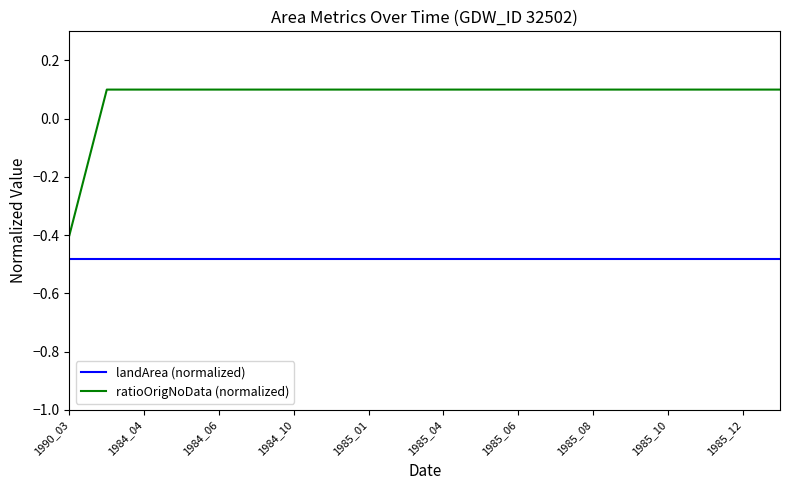

Which series has the widest spread of values?

ratioOrigNoData (normalized)